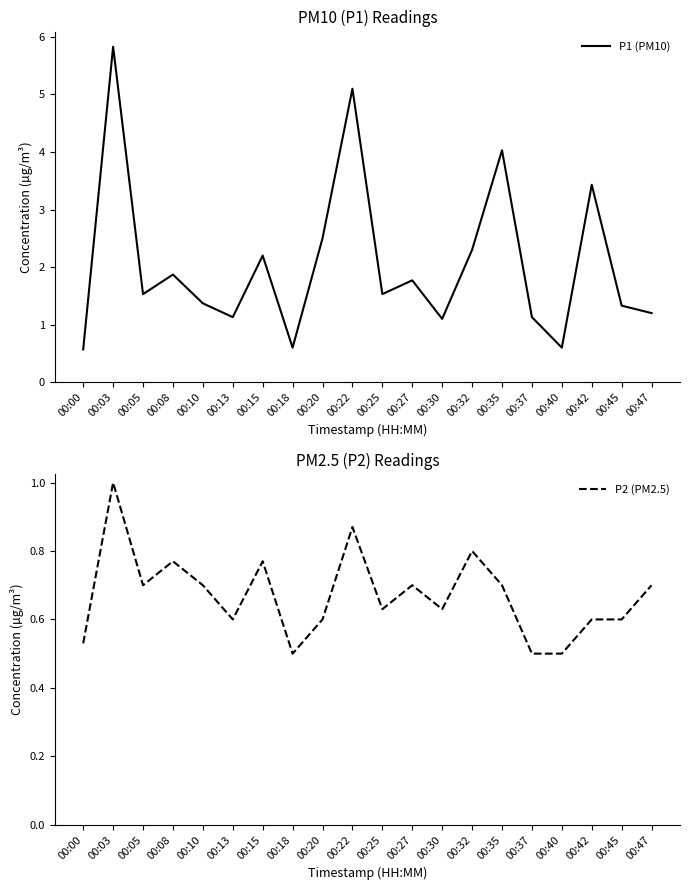

Reading left to right, extract all data points from this chart.

P1 (PM10): 00:00=0.6	00:03=5.8	00:05=1.5	00:08=1.9	00:10=1.4	00:13=1.1	00:15=2.2	00:18=0.6	00:20=2.5	00:22=5.1	00:25=1.5	00:27=1.8	00:30=1.1	00:32=2.3	00:35=4.0	00:37=1.1	00:40=0.6	00:42=3.4	00:45=1.3	00:47=1.2
P2 (PM2.5): 00:00=0.5	00:03=1.0	00:05=0.7	00:08=0.8	00:10=0.7	00:13=0.6	00:15=0.8	00:18=0.5	00:20=0.6	00:22=0.9	00:25=0.6	00:27=0.7	00:30=0.6	00:32=0.8	00:35=0.7	00:37=0.5	00:40=0.5	00:42=0.6	00:45=0.6	00:47=0.7